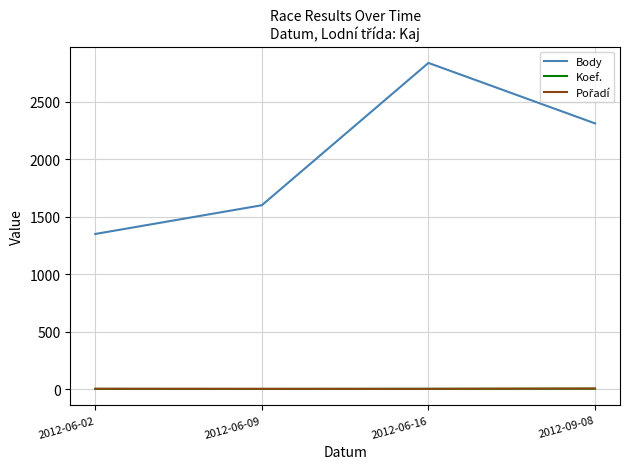

How many lines are shown in the chart?

3